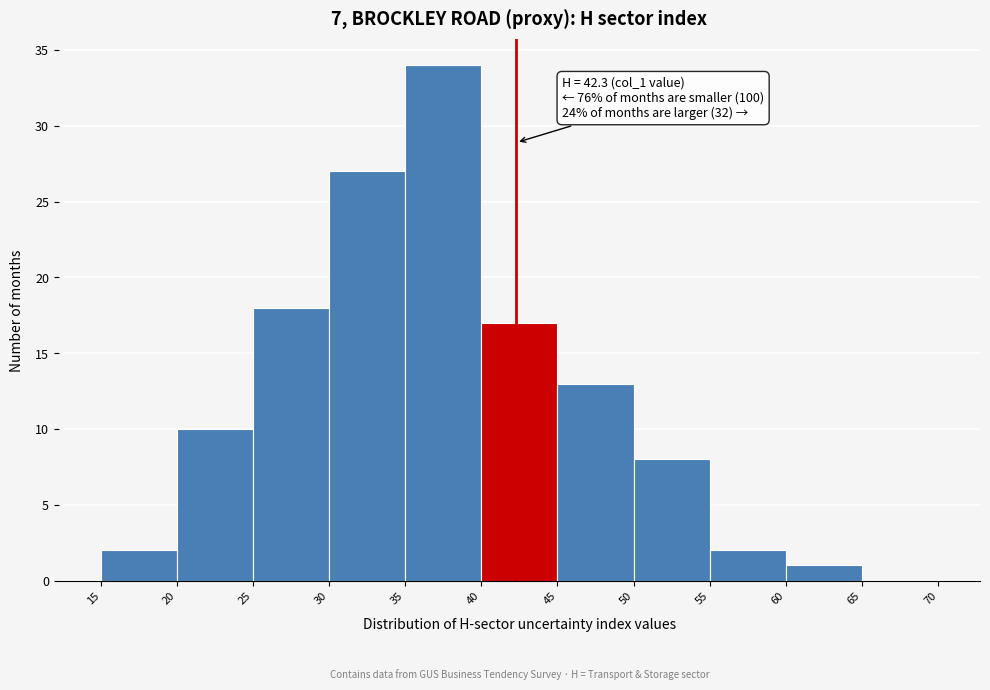

Over which range of the x-axis is the bar tallest?

35 to 40